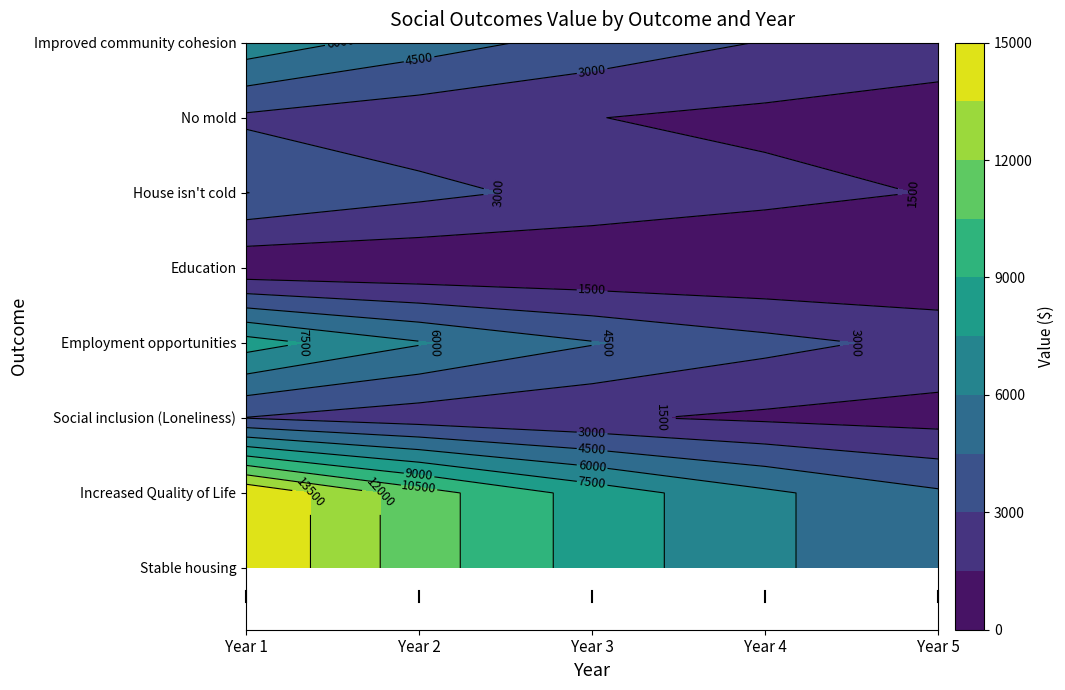

Which series changed the most between Year 4 and Year 5?

Stable housing